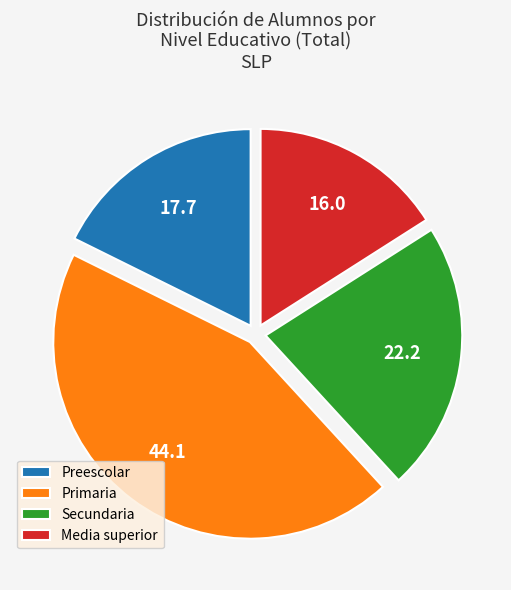

Between Primaria and Secundaria, which is larger?

Primaria